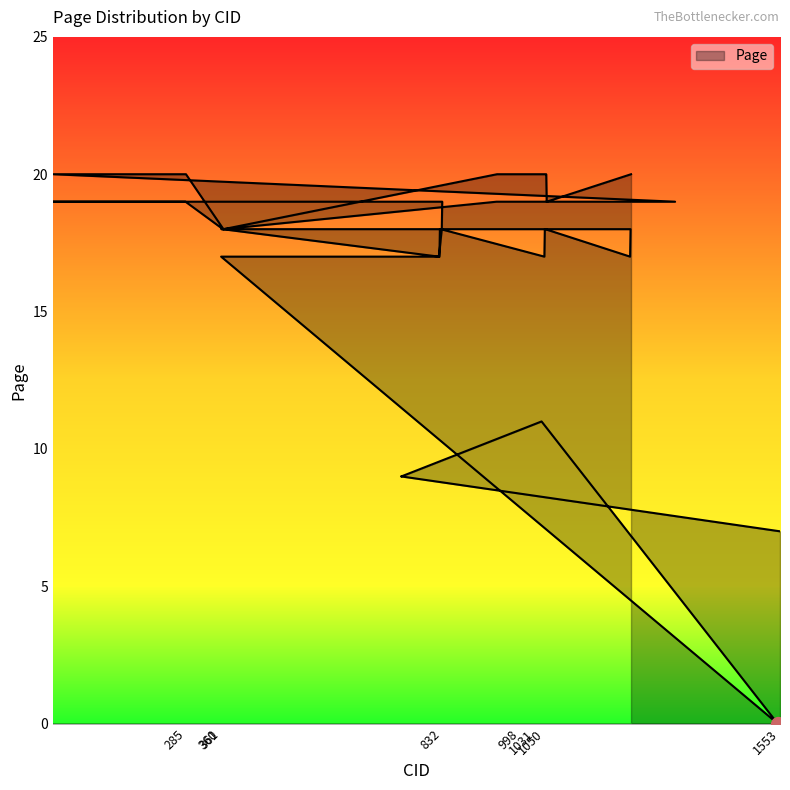

Reading left to right, what are all the values shown in this chart?

1553=7	744=9	745=9	1044=11	1548=0	360=17	826=17	827=18	828=18	829=18	1050=17	1051=18	1052=18	1233=17	1234=18	361=18	362=18	363=18	825=17	831=18	832=19	1=19	284=19	364=18	948=19	998=19	1017=19	1030=19	1329=19	2=20	285=20	365=18	949=20	999=20	1018=20	1031=20	1053=20	1054=20	1055=19	1235=20